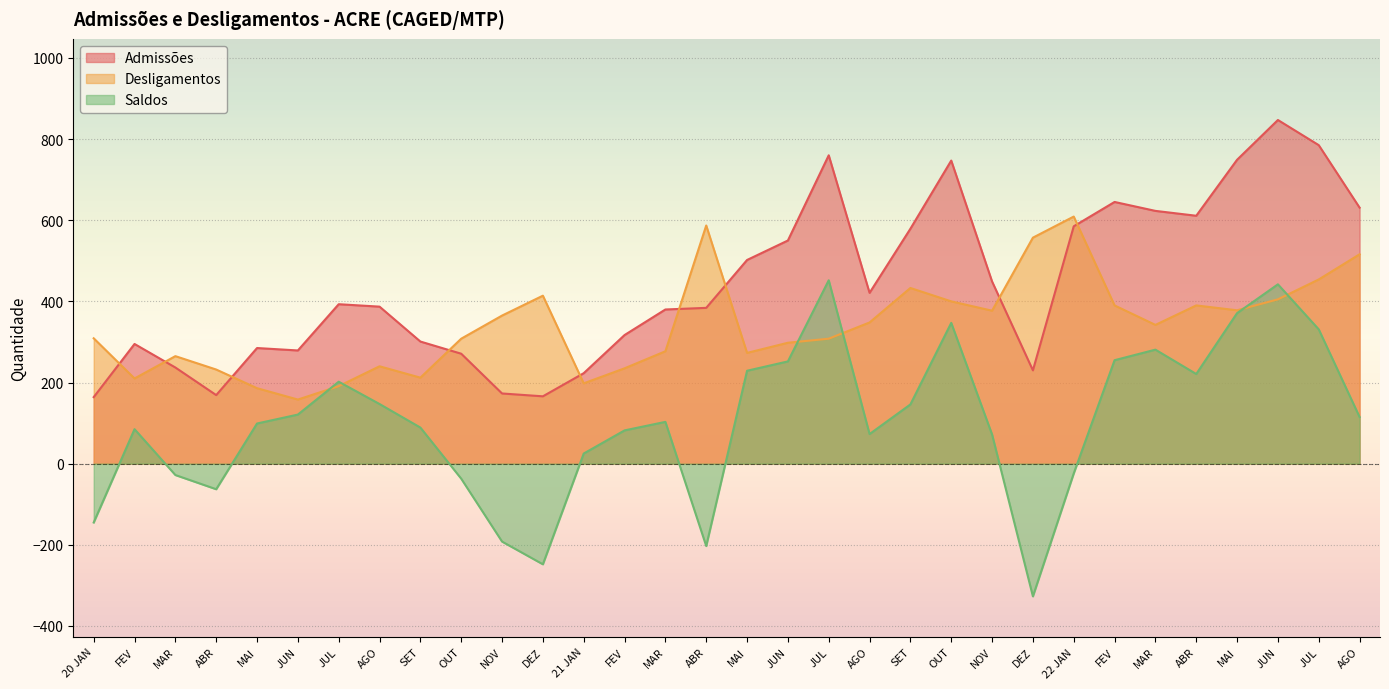

What is the label of the 7th point from the right?

FEV